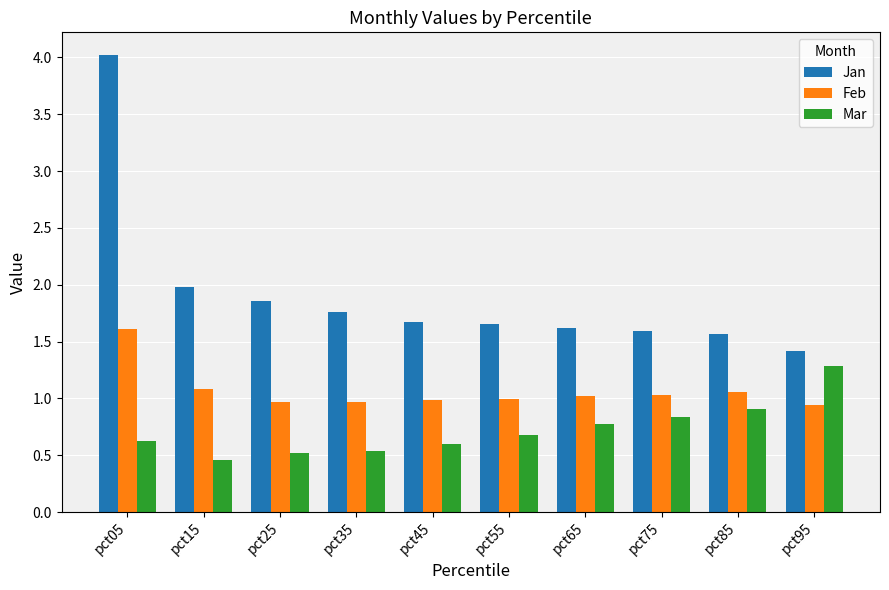

Between pct05 and pct85, which series saw the biggest shift?

Jan